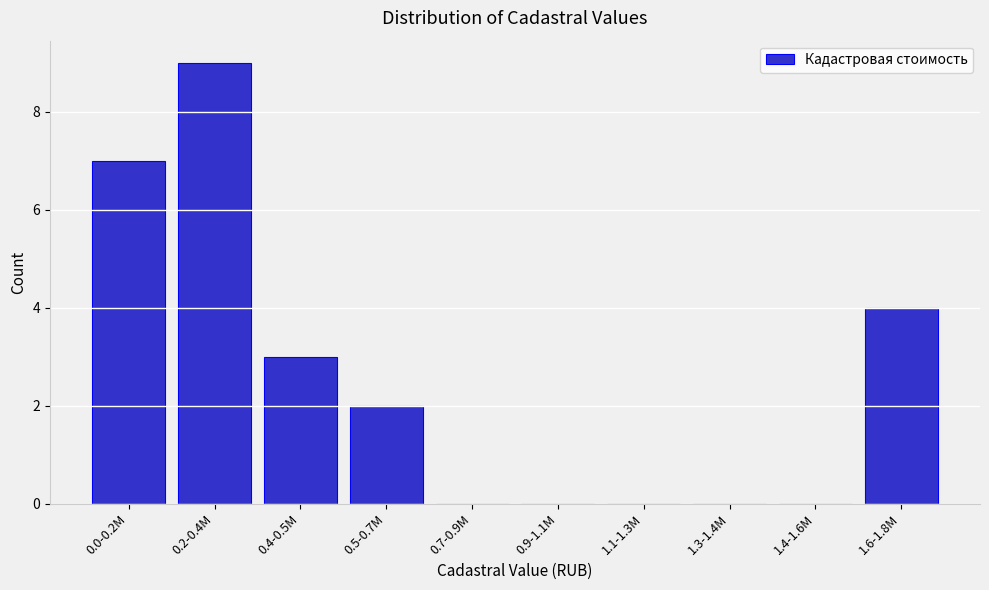

Reading left to right, what are all the values shown in this chart?

0.0-0.2M=7	0.2-0.4M=9	0.4-0.5M=3	0.5-0.7M=2	0.7-0.9M=0	0.9-1.1M=0	1.1-1.3M=0	1.3-1.4M=0	1.4-1.6M=0	1.6-1.8M=4